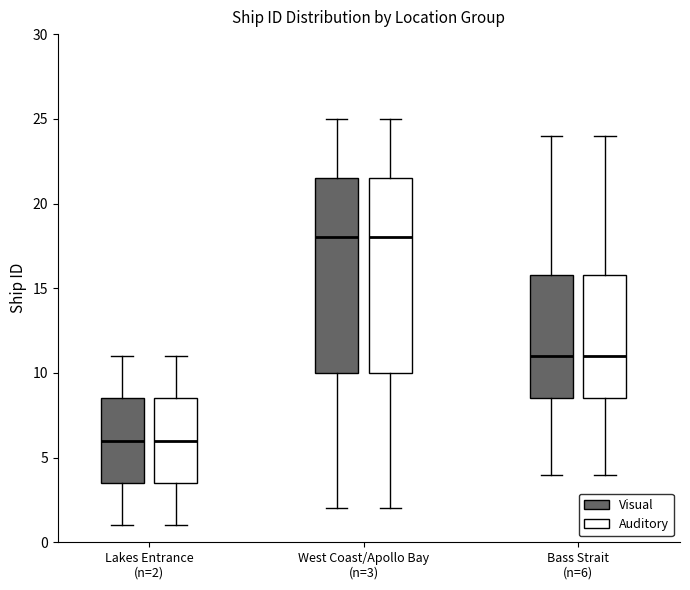

Reading left to right, transcribe this box plot: for each box, give where its median line is, the range the box spans, and where its two whiskers end, as read against the y-axis. The values are not printed on the chart, so give them approximately, as read against the axis.

Lakes Entrance (n=2) (Visual): median 6.0, box 3.5 to 8.5, whiskers 1.0 to 11.0
Lakes Entrance (n=2) (Auditory): median 6.0, box 3.5 to 8.5, whiskers 1.0 to 11.0
West Coast/Apollo Bay (n=3) (Visual): median 18.0, box 10.0 to 21.5, whiskers 2.0 to 25.0
West Coast/Apollo Bay (n=3) (Auditory): median 18.0, box 10.0 to 21.5, whiskers 2.0 to 25.0
Bass Strait (n=6) (Visual): median 11.0, box 8.5 to 16.0, whiskers 4.0 to 24.0
Bass Strait (n=6) (Auditory): median 11.0, box 8.5 to 16.0, whiskers 4.0 to 24.0